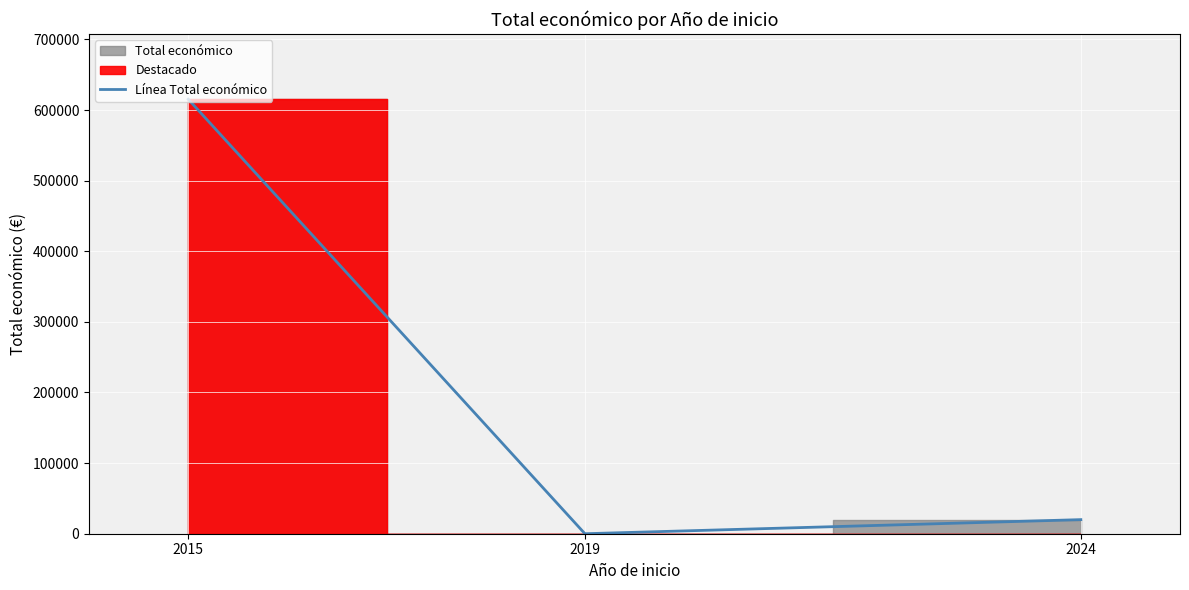

Rank the categories by value from lowest to highest.

2019, 2024, 2015